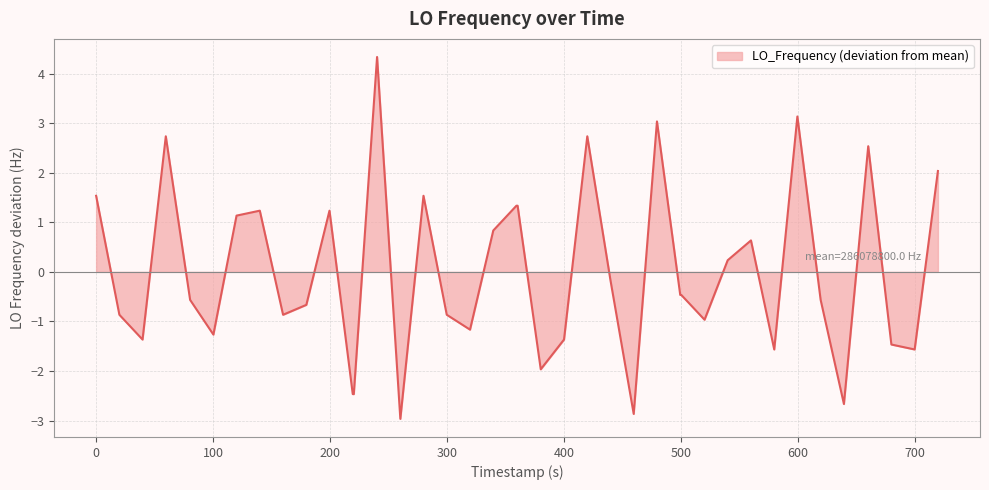

What is the difference between the maximum and minimum values?

7.3